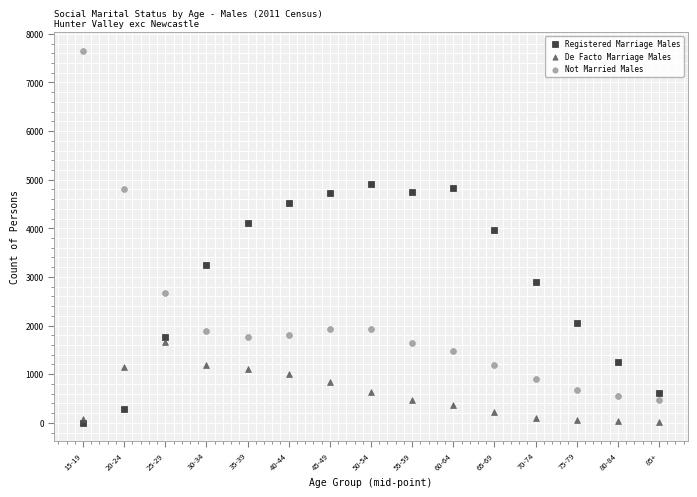

Across all series, what Y value is closest to 3827?

3962